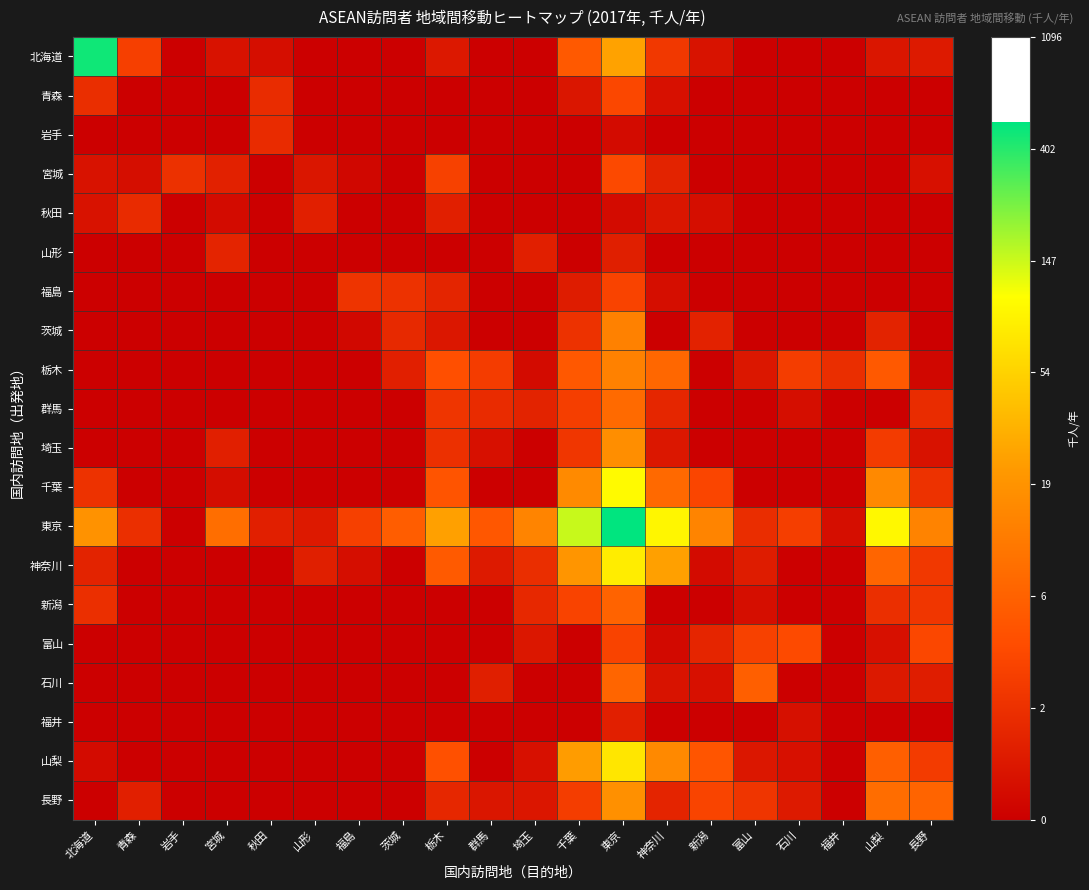

List the series in order of their peak value, lowest first.

福井, 山形, 岩手, 秋田, 福島, 青森, 宮城, 富山, 新潟, 石川, 群馬, 茨城, 栃木, 埼玉, 長野, 山梨, 神奈川, 千葉, 北海道, 東京